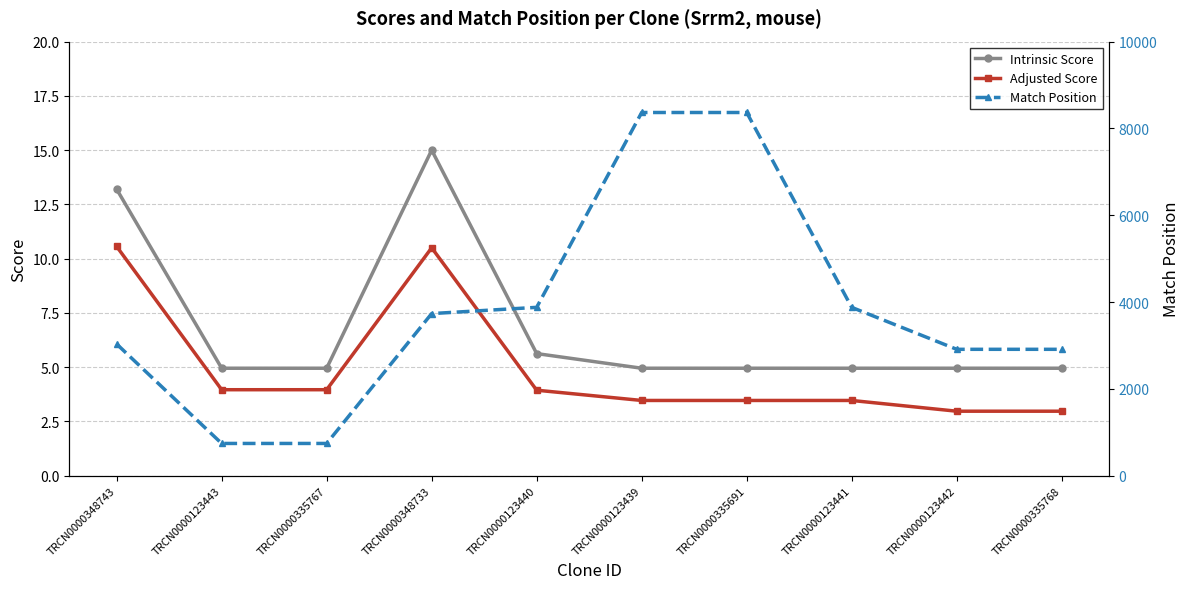

Is this an area chart (filled region under the line)?

No